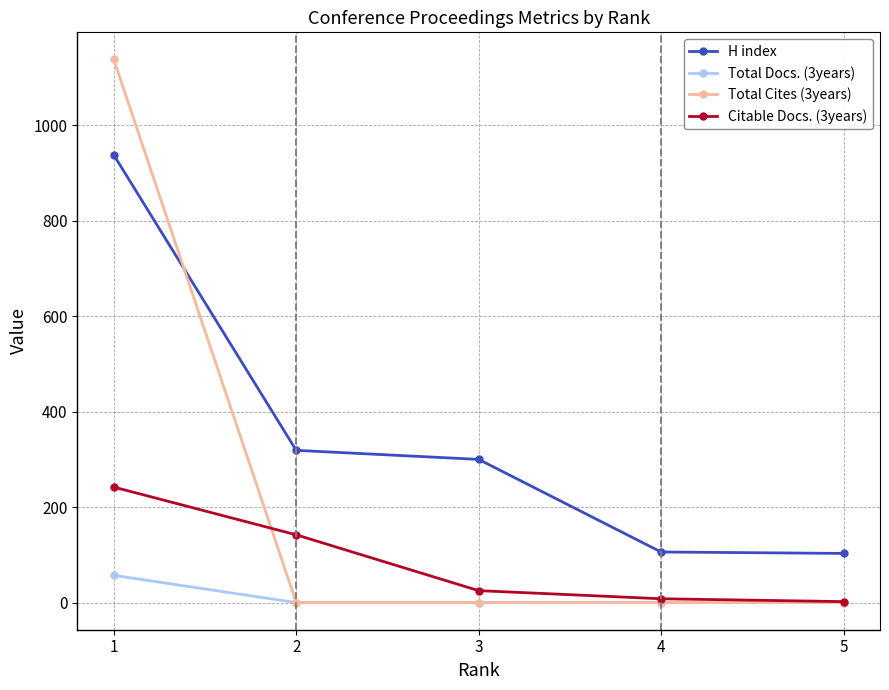

The value of Total Docs. (3years) at 3 is 0. True or false?

True